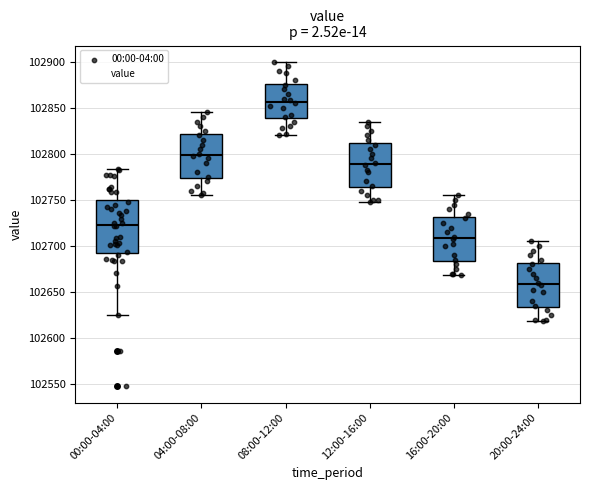

Which box has the lowest median line?

20:00-24:00